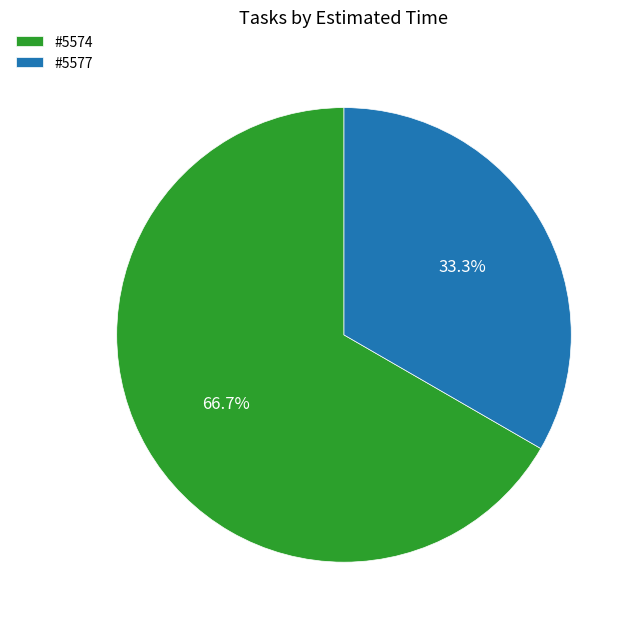

Rank the categories by value from highest to lowest.

#5574, #5577